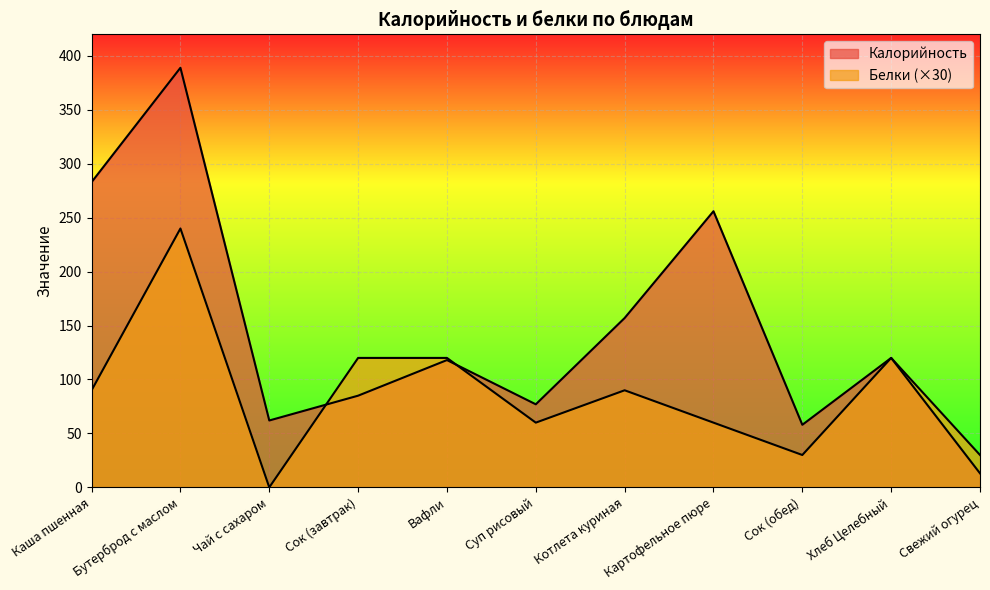

What is the value of the Белки point at the 4th from the left?

120